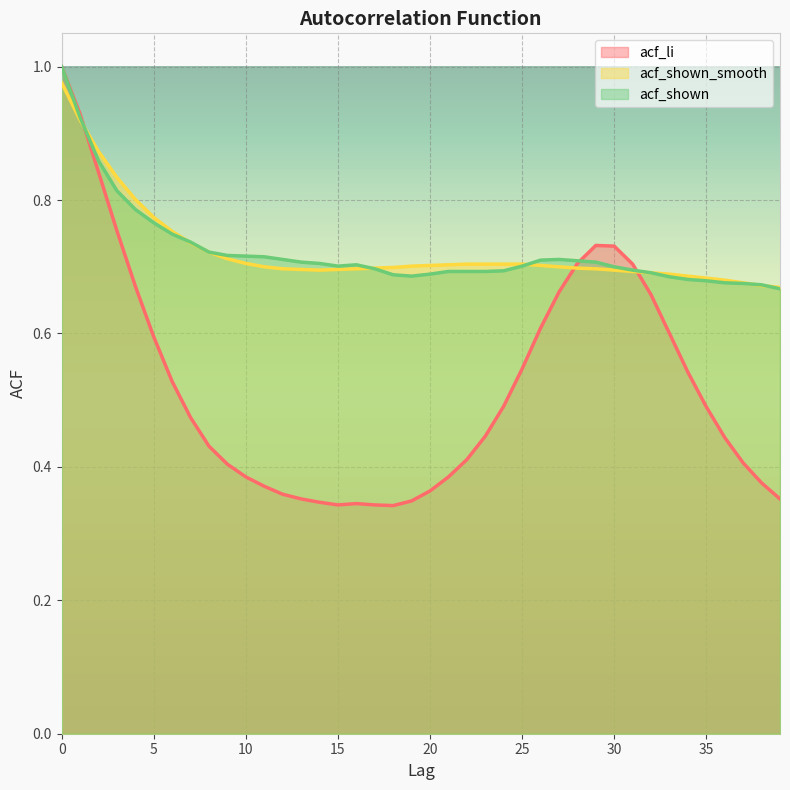

Which has a higher value, 3 or 21?

3